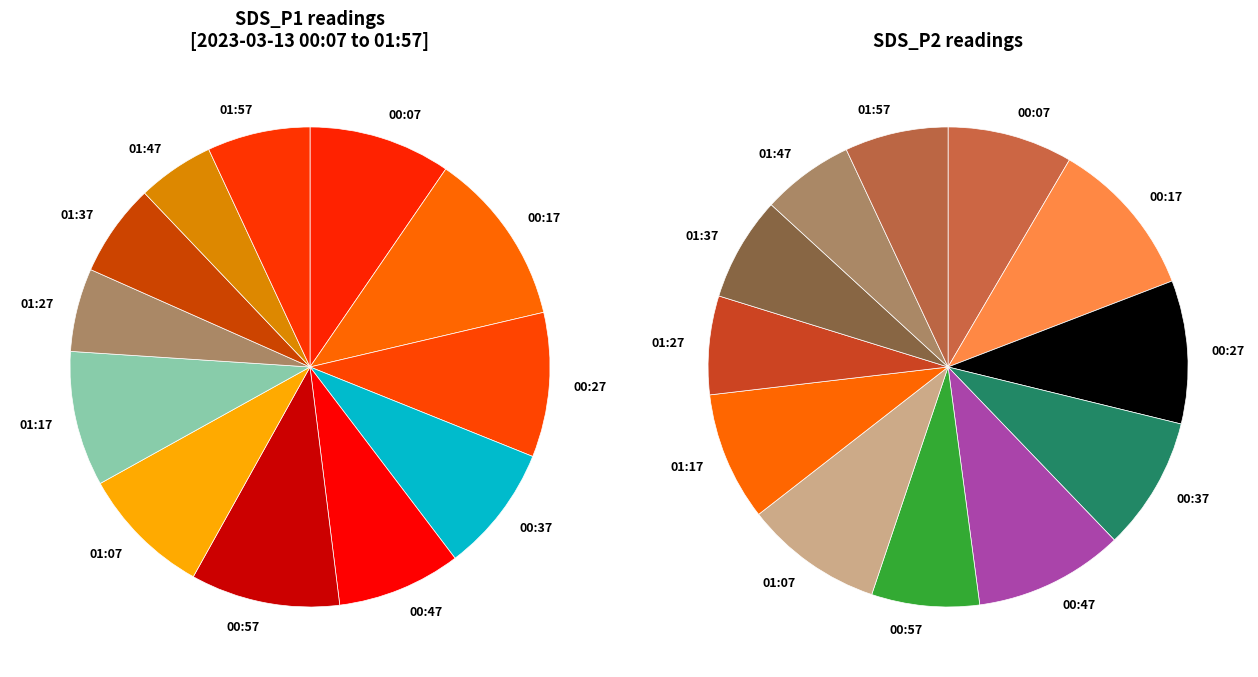

Which series has the largest range (max minus min)?

SDS_P1